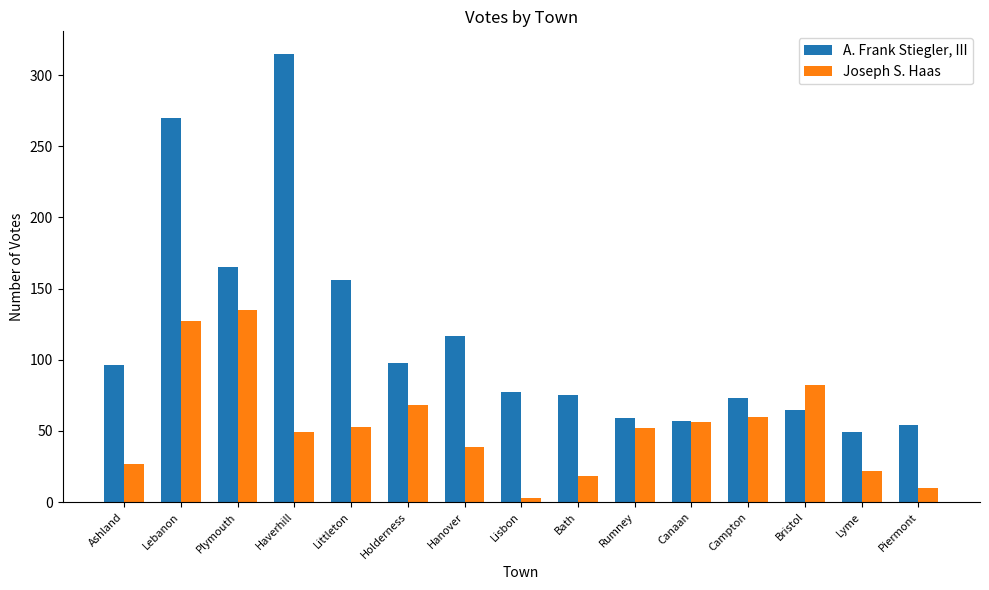

List the series in order of their overall mean, lowest first.

Joseph S. Haas, A. Frank Stiegler, III